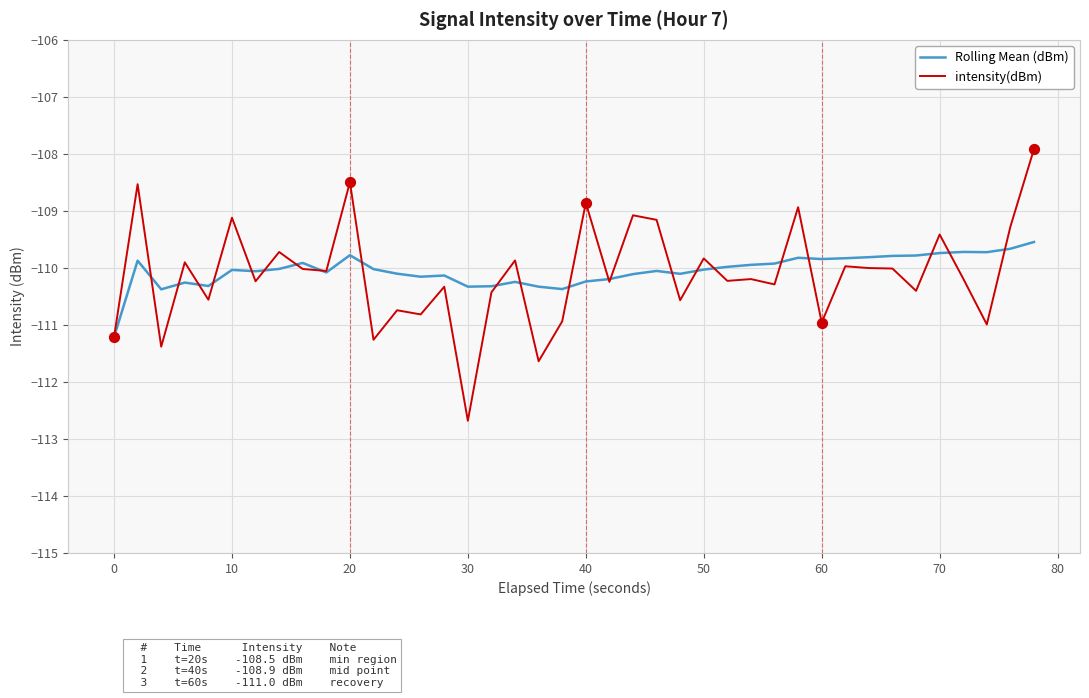

What is the minimum value shown in the chart?

-112.7